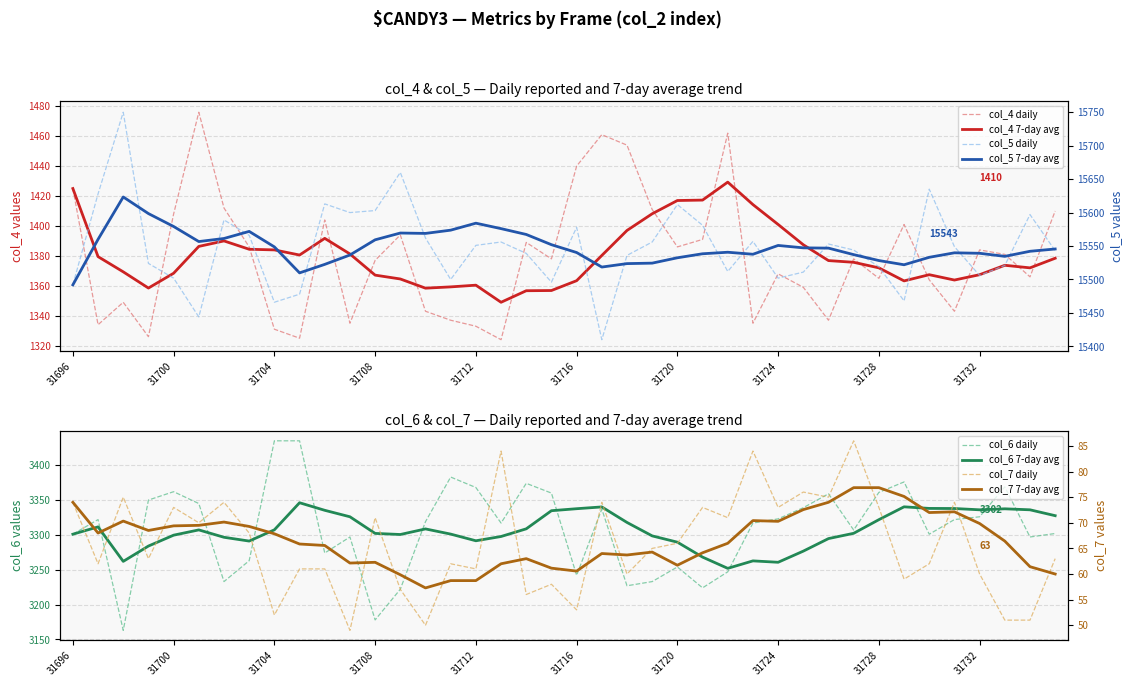

The col_6 series shows 5101 at 31711. True or false?

False